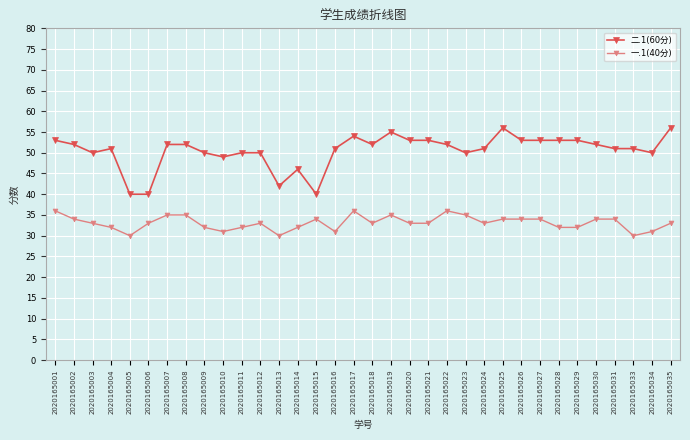

What is the greatest value displayed?

56